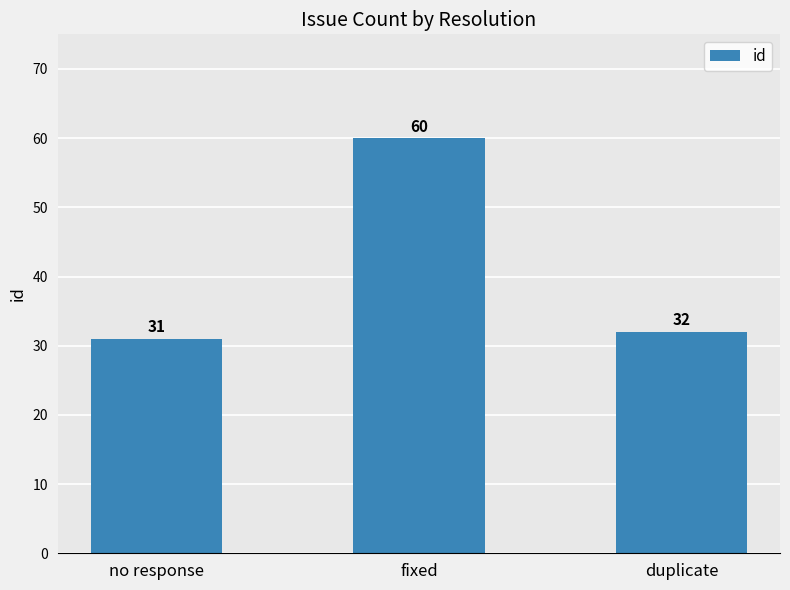

What is the sum of all values?

123